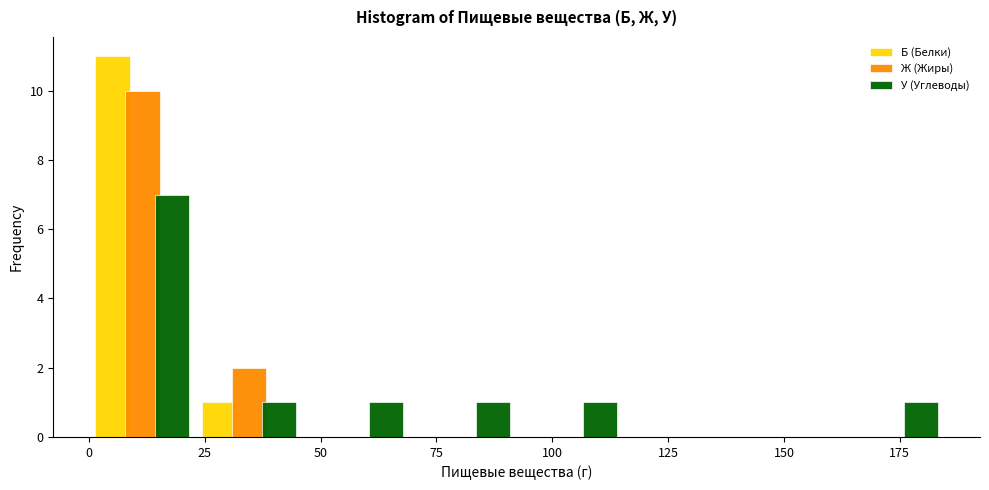

Reading left to right, list every range on the x-axis with the height of the bar of each series over it. Neither the bar edges nor the heights are printed on the chart, so give them approximately, as read against the axes.

0 to 25: Б (Белки)=11	Ж (Жиры)=10	У (Углеводы)=7
25 to 45: Б (Белки)=1	Ж (Жиры)=2	У (Углеводы)=1
45 to 70: Б (Белки)=0	Ж (Жиры)=0	У (Углеводы)=1
70 to 90: Б (Белки)=0	Ж (Жиры)=0	У (Углеводы)=1
90 to 115: Б (Белки)=0	Ж (Жиры)=0	У (Углеводы)=1
115 to 140: Б (Белки)=0	Ж (Жиры)=0	У (Углеводы)=0
140 to 160: Б (Белки)=0	Ж (Жиры)=0	У (Углеводы)=0
160 to 185: Б (Белки)=0	Ж (Жиры)=0	У (Углеводы)=1